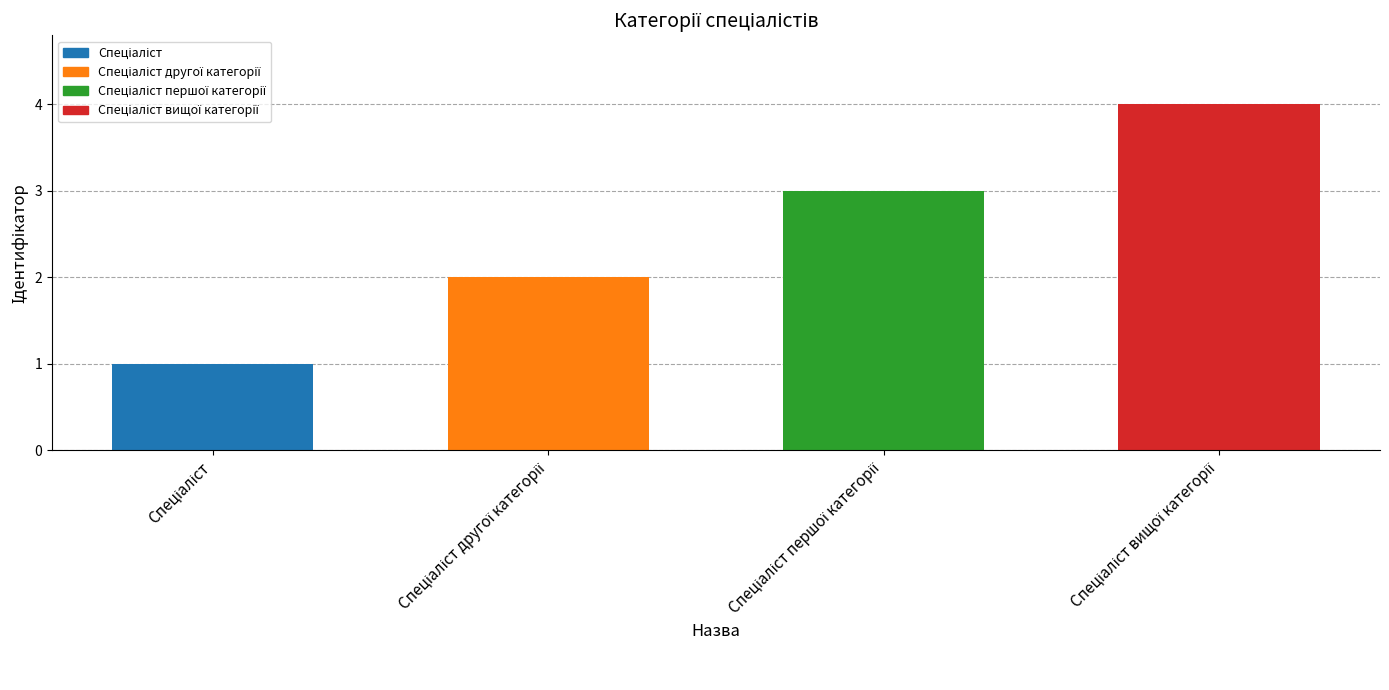

What is the difference between the maximum and minimum values?

3